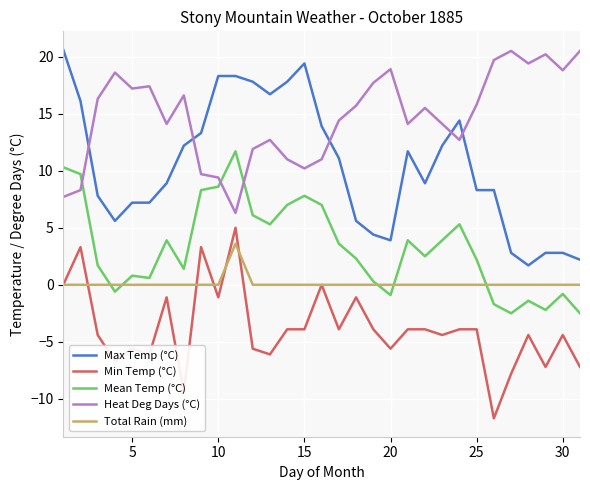

What are all the series names shown in the legend?

Max Temp (°C), Min Temp (°C), Mean Temp (°C), Heat Deg Days (°C), Total Rain (mm)